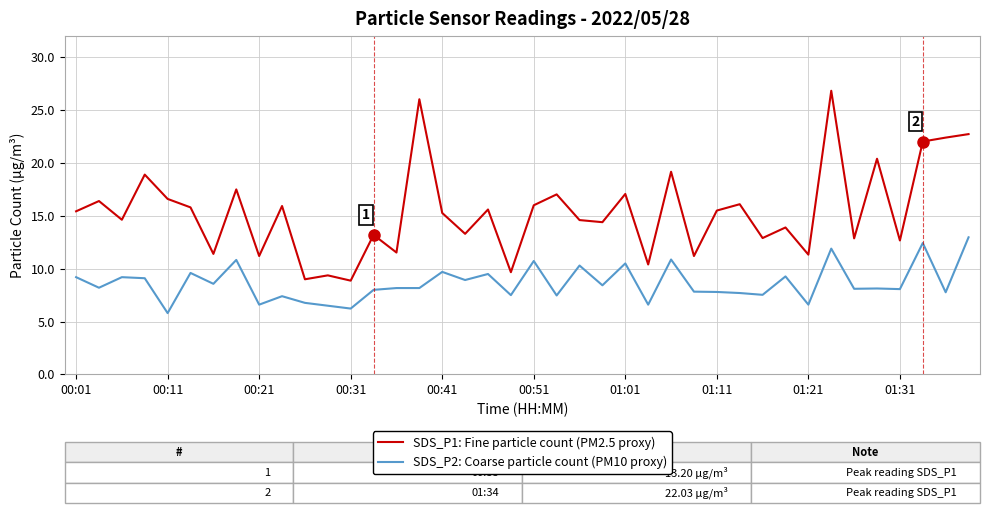

What is the average value of the SDS_P1: Fine particle count (PM2.5 proxy) series?

15.4